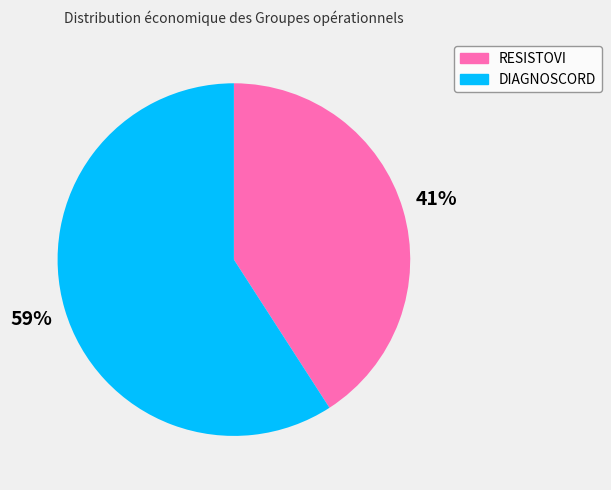

Do RESISTOVI and DIAGNOSCORD together represent more than half of the pie?

Yes